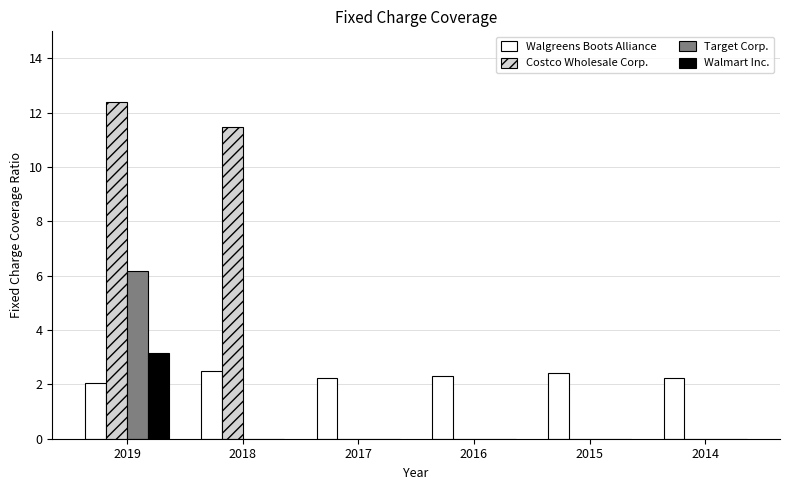

Is the value of Target Corp. at 2017 greater than the value of Walgreens Boots Alliance at 2017?

No